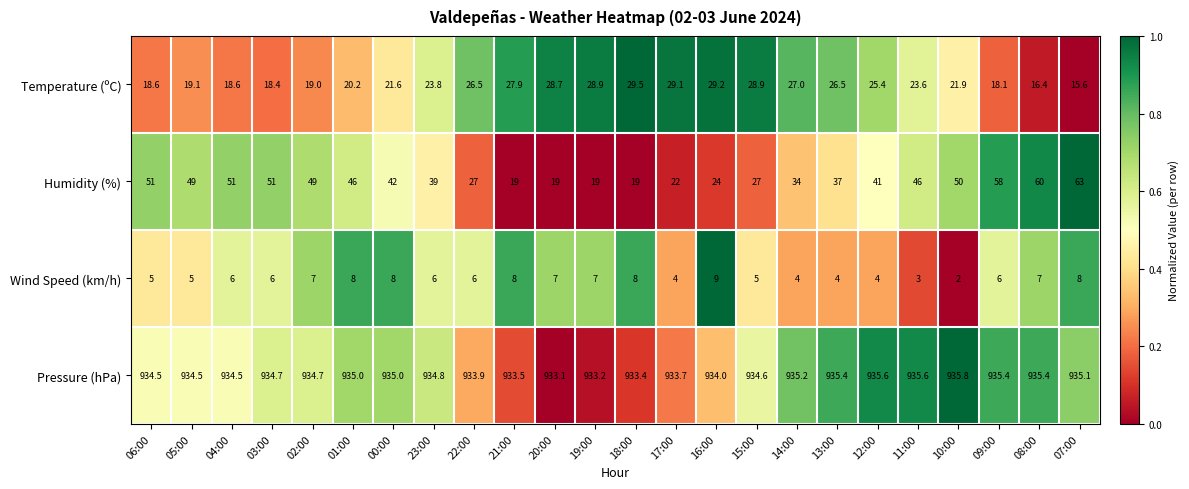

List the series in order of their peak value, highest first.

Pressure (hPa), Humidity (%), Temperature (ºC), Wind Speed (km/h)